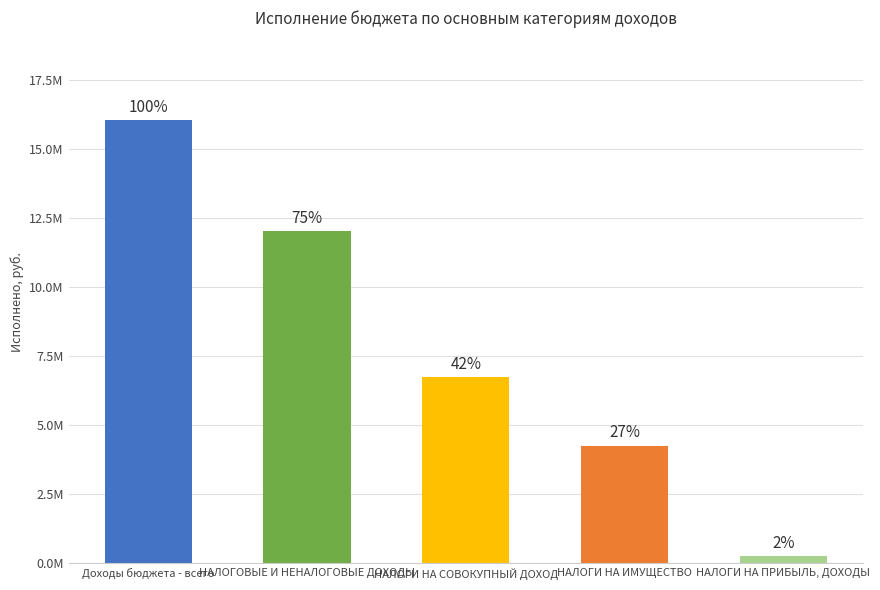

Reading right to left, transcribe all the data shown in this chart.

НАЛОГИ НА ПРИБЫЛЬ, ДОХОДЫ=266224.1	НАЛОГИ НА ИМУЩЕСТВО=4267000.0	НАЛОГИ НА СОВОКУПНЫЙ ДОХОД=6743238.9	НАЛОГОВЫЕ И НЕНАЛОГОВЫЕ ДОХОДЫ=12024808.2	Доходы бюджета - всего=16058947.8